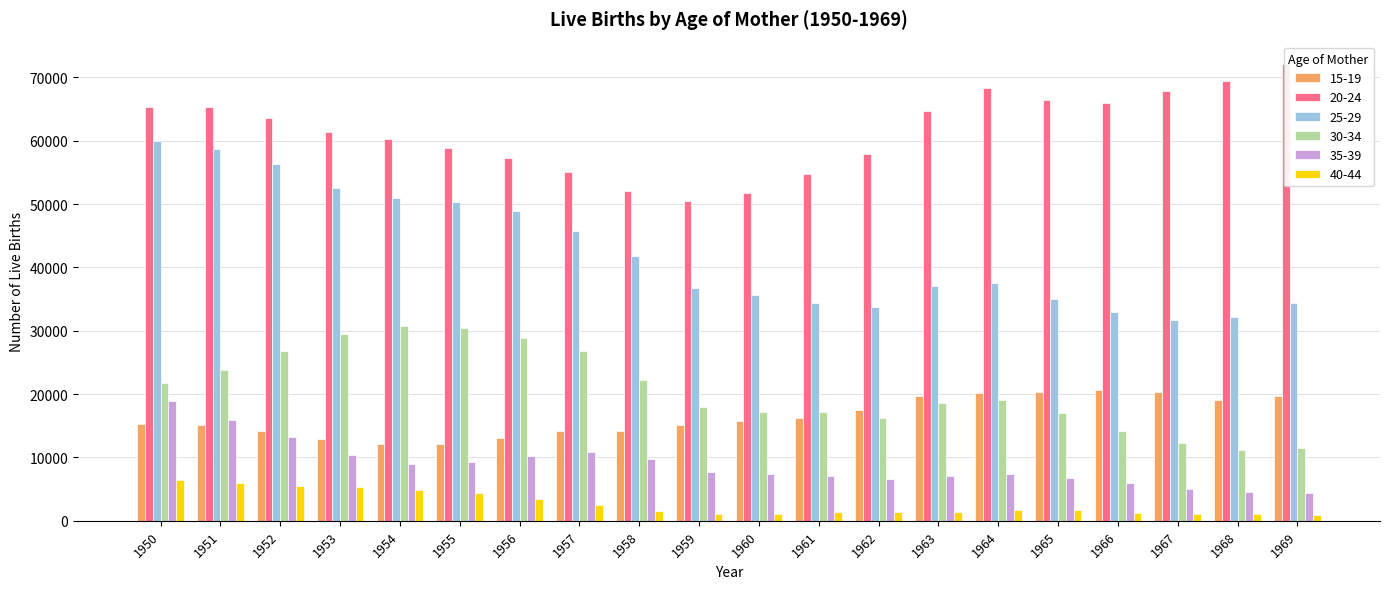

Reading right to left, what are all the values shown in this chart?

15-19: 1969=19762	1968=19002	1967=20338	1966=20580	1965=20410	1964=20112	1963=19724	1962=17556	1961=16166	1960=15695	1959=15061	1958=14195	1957=14188	1956=13145	1955=12052	1954=12115	1953=12889	1952=14219	1951=15104	1950=15321
20-24: 1969=72060	1968=69417	1967=67911	1966=65982	1965=66449	1964=68369	1963=64783	1962=57930	1961=54729	1960=51709	1959=50423	1958=52115	1957=55117	1956=57350	1955=58868	1954=60322	1953=61440	1952=63587	1951=65412	1950=65398
25-29: 1969=34435	1968=32120	1967=31646	1966=32980	1965=34983	1964=37577	1963=37040	1962=33839	1961=34361	1960=35586	1959=36716	1958=41827	1957=45764	1956=48944	1955=50394	1954=50945	1953=52553	1952=56265	1951=58656	1950=60010
30-34: 1969=11457	1968=11233	1967=12356	1966=14226	1965=17023	1964=19133	1963=18591	1962=16279	1961=17244	1960=17234	1959=17893	1958=22182	1957=26744	1956=28945	1955=30455	1954=30787	1953=29469	1952=26809	1951=23887	1950=21763
35-39: 1969=4385	1968=4556	1967=4975	1966=5987	1965=6827	1964=7410	1963=7139	1962=6546	1961=7084	1960=7423	1959=7747	1958=9761	1957=10855	1956=10309	1955=9307	1954=8943	1953=10381	1952=13185	1951=15937	1950=18908
40-44: 1969=984	1968=1014	1967=1132	1966=1301	1965=1646	1964=1747	1963=1468	1962=1327	1961=1341	1960=1117	1959=1024	1958=1503	1957=2468	1956=3483	1955=4420	1954=4914	1953=5386	1952=5554	1951=5984	1950=6376